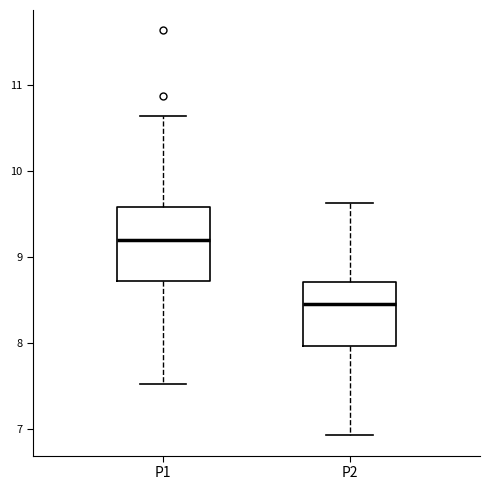

Where does the lower whisker of the box for P1 end on the y-axis? The values are not printed on the chart, so give them approximately, as read against the axis.

7.5